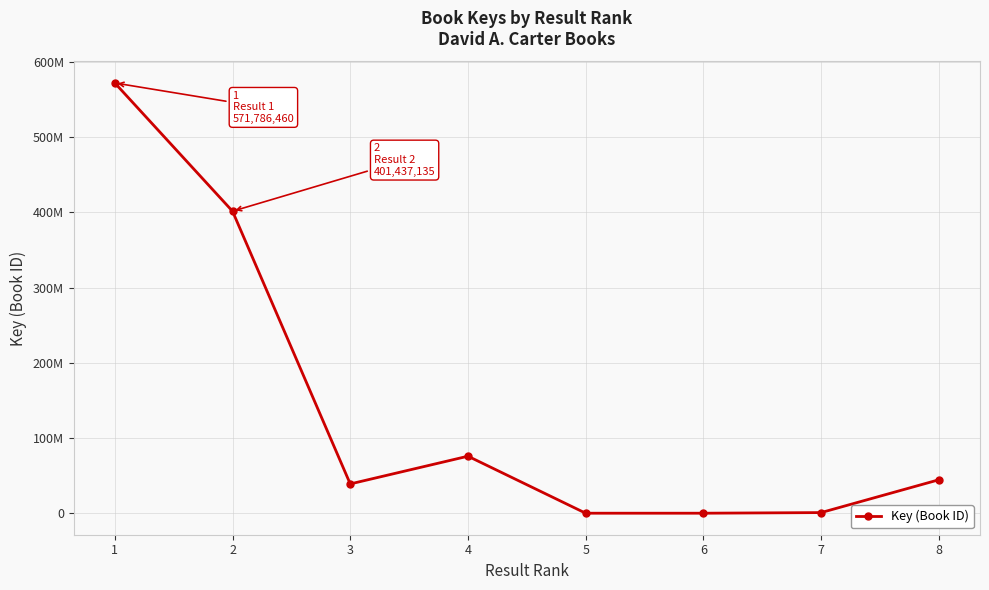

What is the value of the 7th point from the left?

1149608